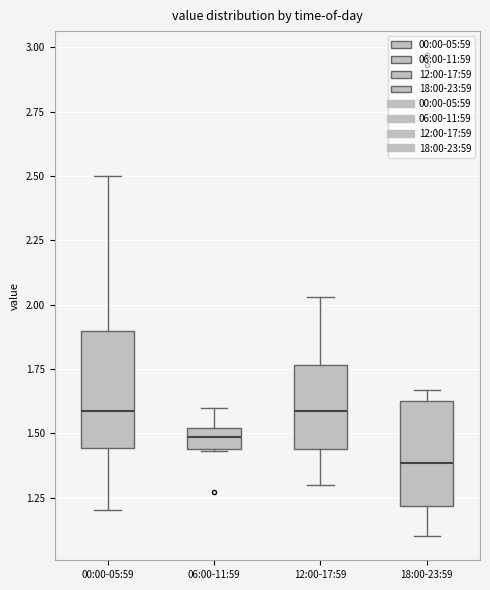

Reading left to right, read every box against the y-axis: the position of its median line, the range the box covers, and the ends of its whiskers. The values are not printed on the chart, so give them approximately, as read against the axis.

00:00-05:59: median 1.60, box 1.45 to 1.90, whiskers 1.20 to 2.50
06:00-11:59: median 1.50 (inside the box), box 1.45 to 1.50, whiskers 1.45 to 1.60
12:00-17:59: median 1.60, box 1.45 to 1.75, whiskers 1.30 to 2.05
18:00-23:59: median 1.40, box 1.20 to 1.65, whiskers 1.10 to 1.65 (just above the box's upper edge)